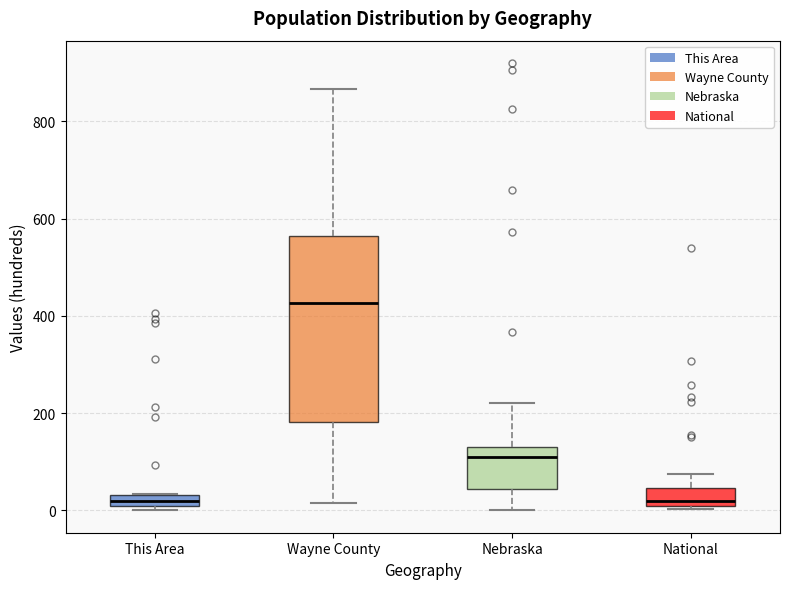

Where is the lower edge of the box for Nebraska on the y-axis? The values are not printed on the chart, so give them approximately, as read against the axis.

40